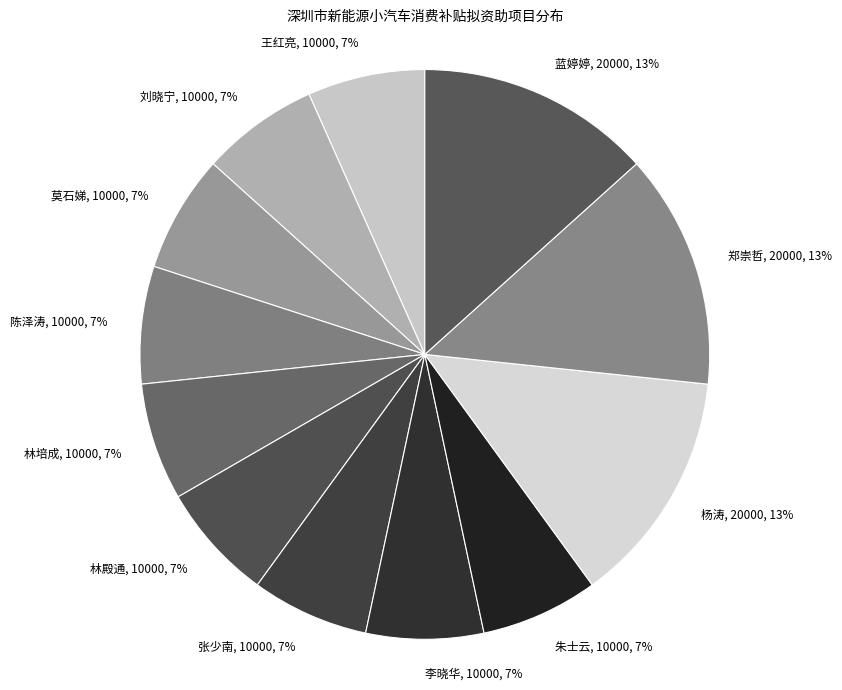

Is it true that 张少南 is 21% of the pie?

False